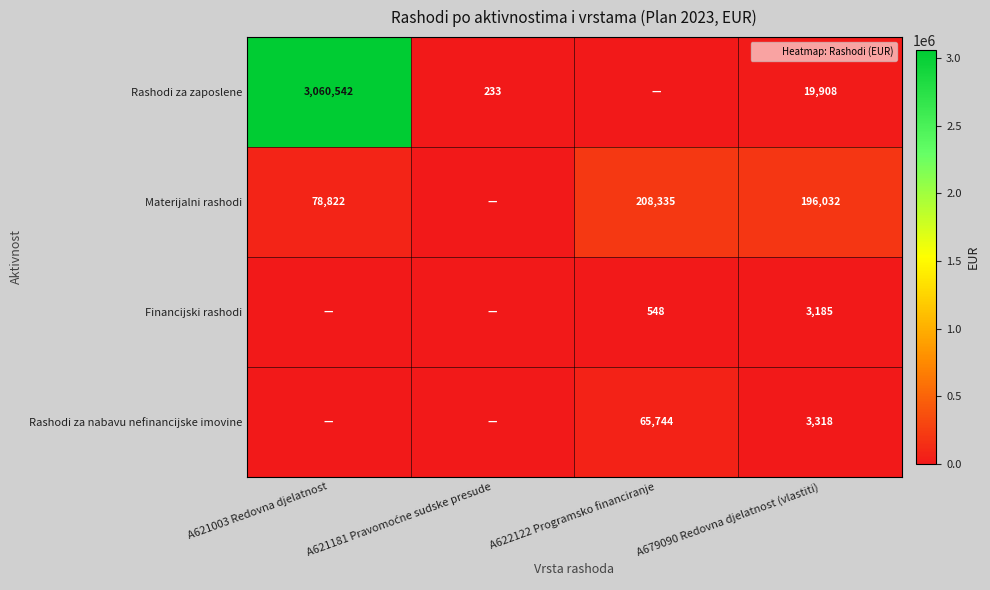

Count the number of data series in this chart.

4